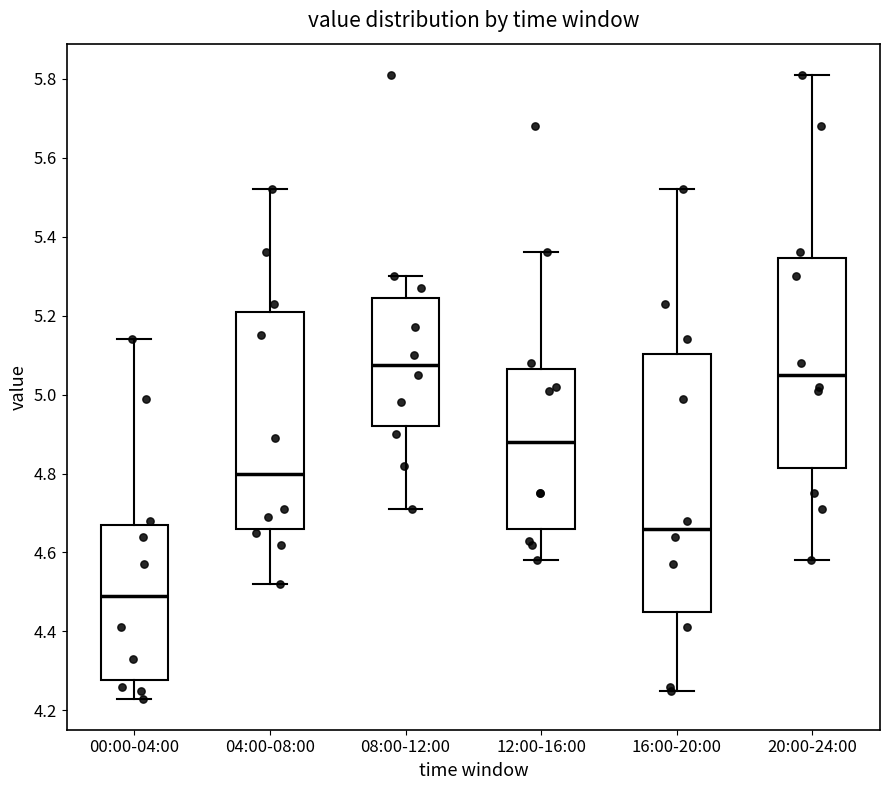

Which box is the tallest, from its lower edge to its upper edge?

16:00-20:00